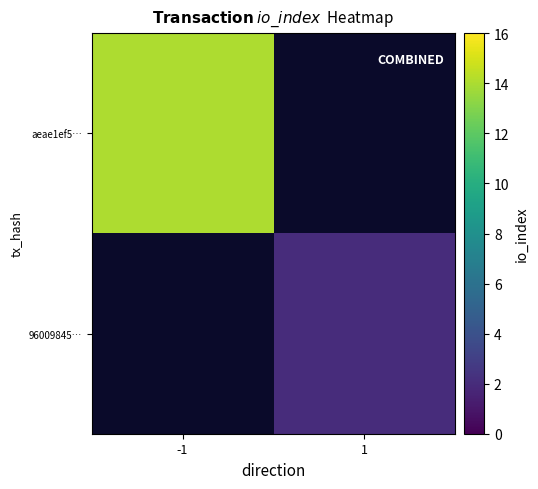

What is the approximate value of 96009845… at 1?

2.0